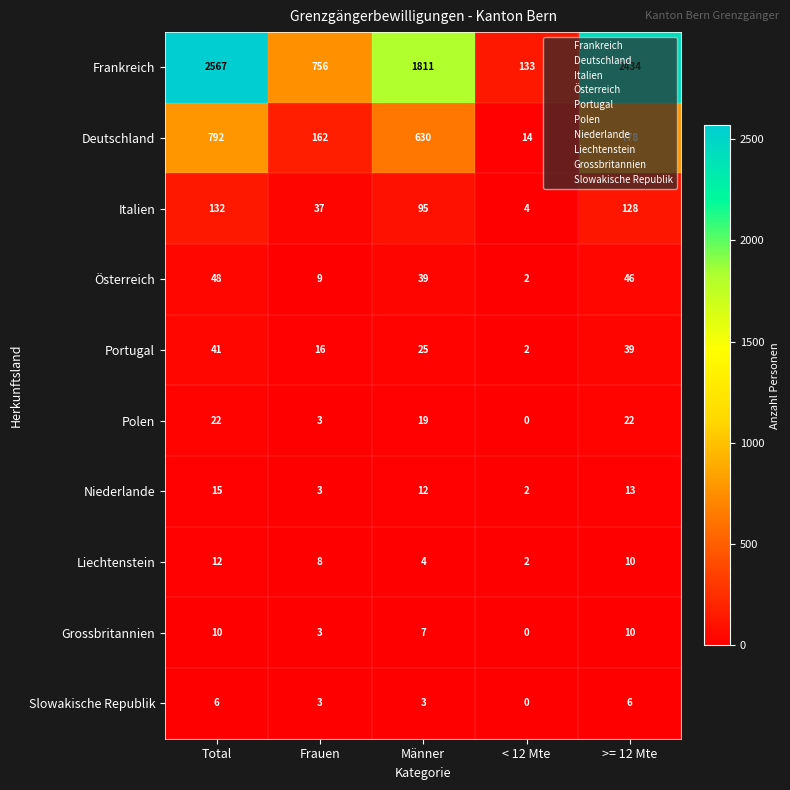

At how many categories does at least one series exceed 501?

4